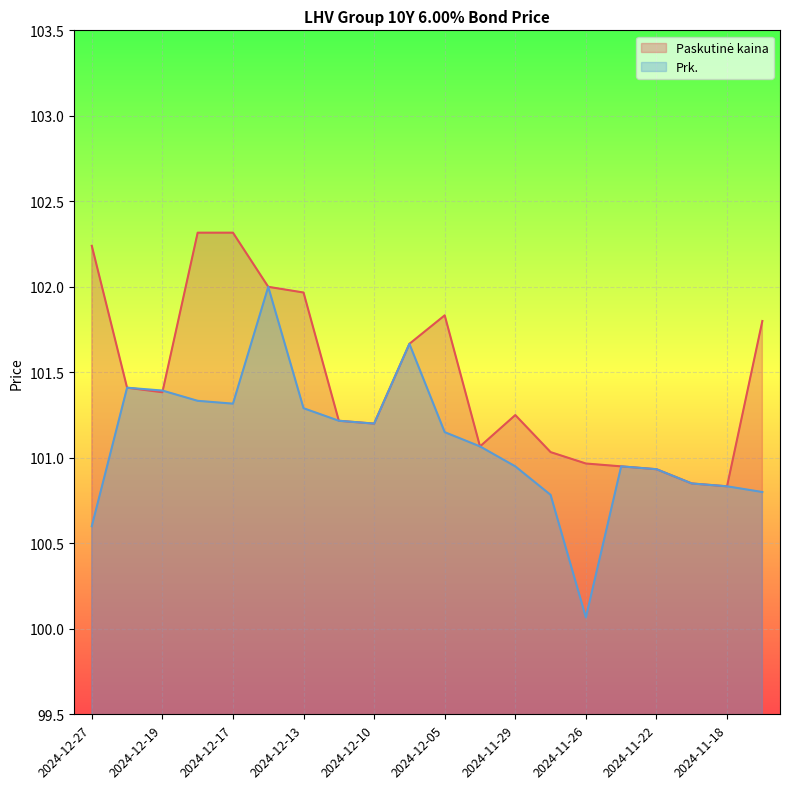

Reading right to left, what are all the values shown in this chart?

Paskutinė kaina: 2024-11-14=101.8	2024-11-18=100.8	2024-11-19=100.8	2024-11-22=100.9	2024-11-25=101.0	2024-11-26=101.0	2024-11-28=101.0	2024-11-29=101.2	2024-12-02=101.1	2024-12-05=101.8	2024-12-09=101.7	2024-12-10=101.2	2024-12-11=101.2	2024-12-13=102.0	2024-12-16=102.0	2024-12-17=102.3	2024-12-18=102.3	2024-12-19=101.4	2024-12-20=101.4	2024-12-27=102.2
Prk.: 2024-11-14=100.8	2024-11-18=100.8	2024-11-19=100.8	2024-11-22=100.9	2024-11-25=101.0	2024-11-26=100.1	2024-11-28=100.8	2024-11-29=101.0	2024-12-02=101.1	2024-12-05=101.2	2024-12-09=101.7	2024-12-10=101.2	2024-12-11=101.2	2024-12-13=101.3	2024-12-16=102.0	2024-12-17=101.3	2024-12-18=101.3	2024-12-19=101.4	2024-12-20=101.4	2024-12-27=100.6